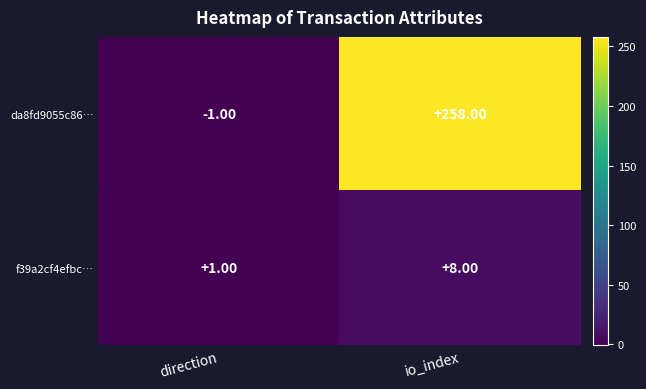

Between direction and io_index, which series saw the biggest shift?

da8fd9055c86…